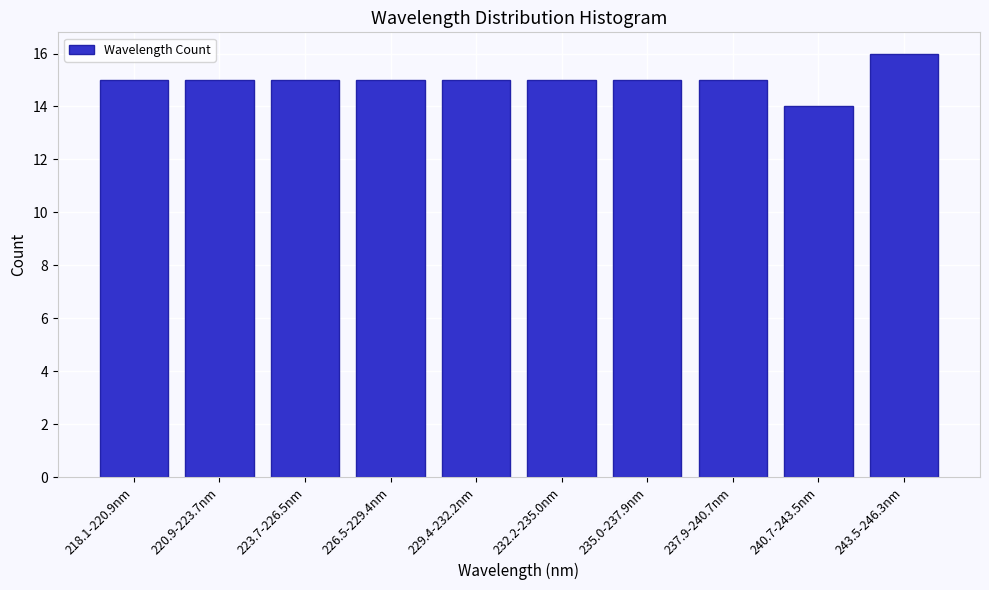

Reading left to right, extract all data points from this chart.

15	15	15	15	15	15	15	15	14	16